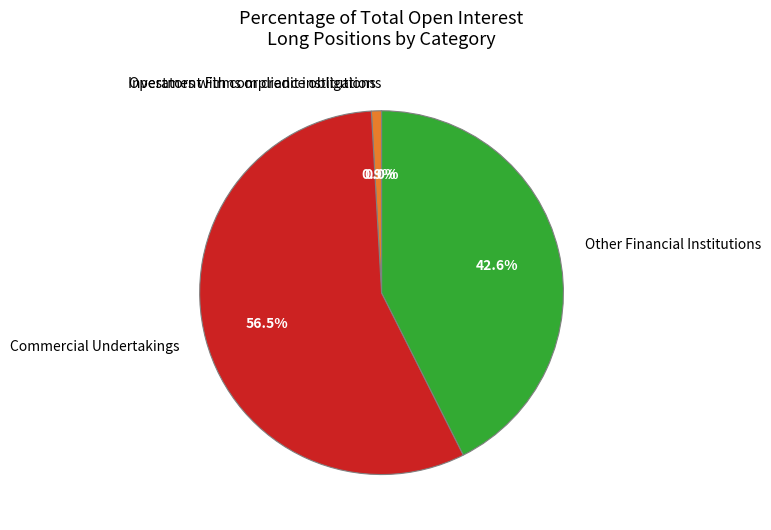

To the nearest percent, what is the combined percentage of Operators with compliance obligations and Other Financial Institutions?

43%